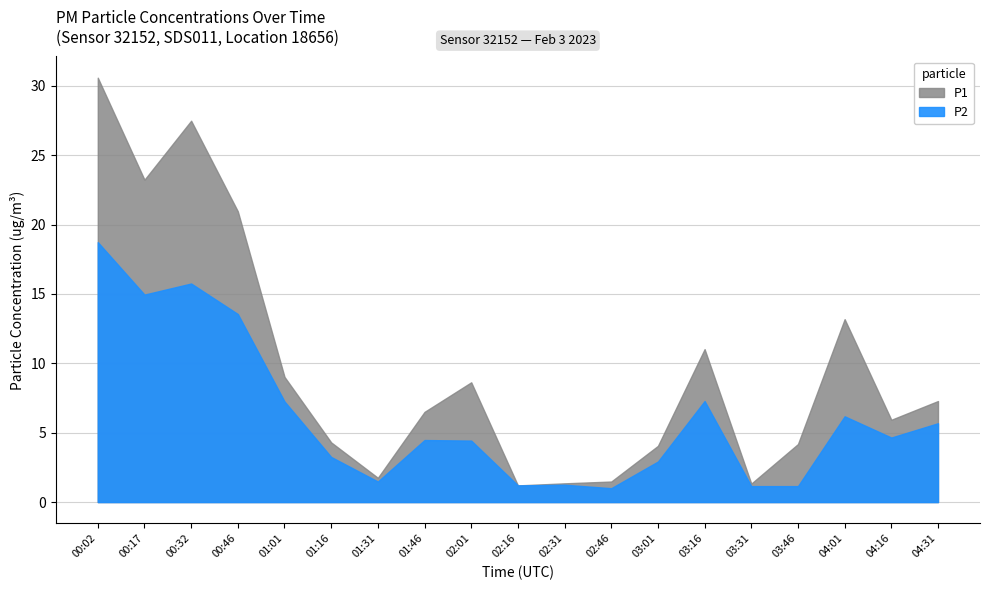

Where is P1 nearest to the value 15?

04:01